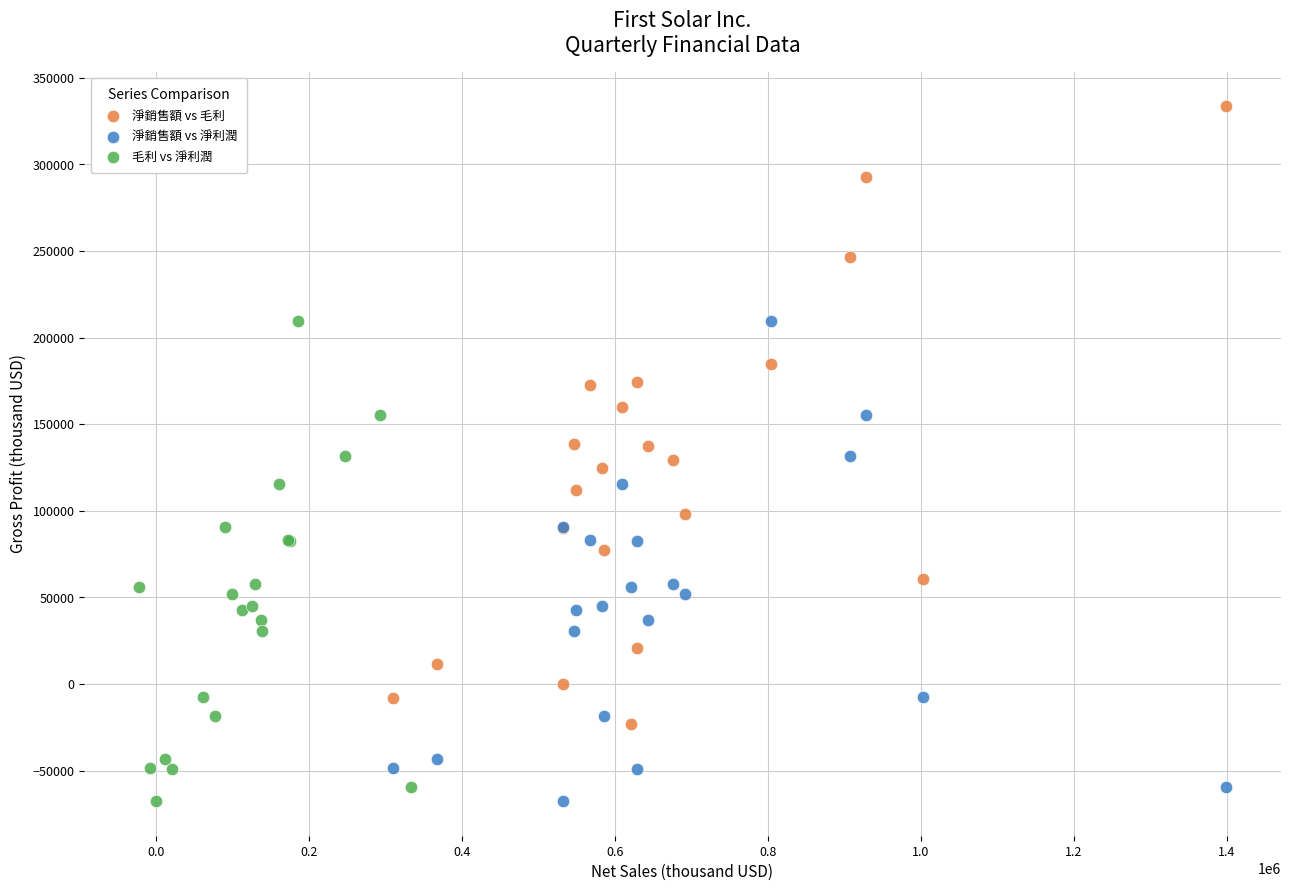

Which series has the largest Y range (max minus min)?

淨銷售額 vs 毛利